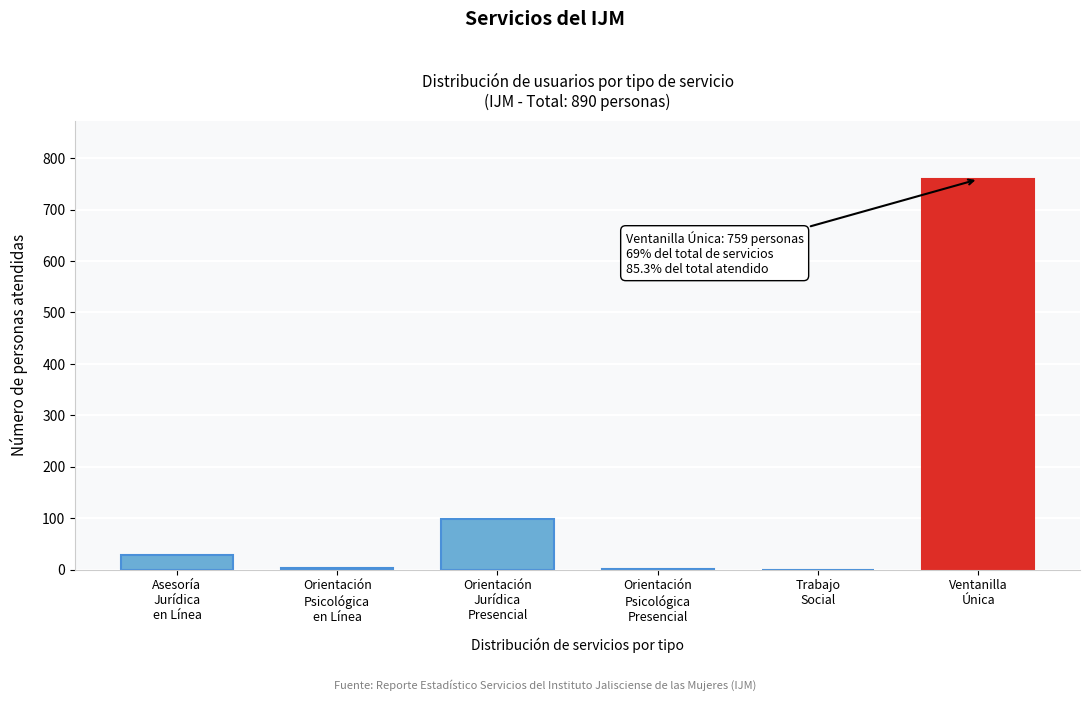

What is the sum of all values?

890